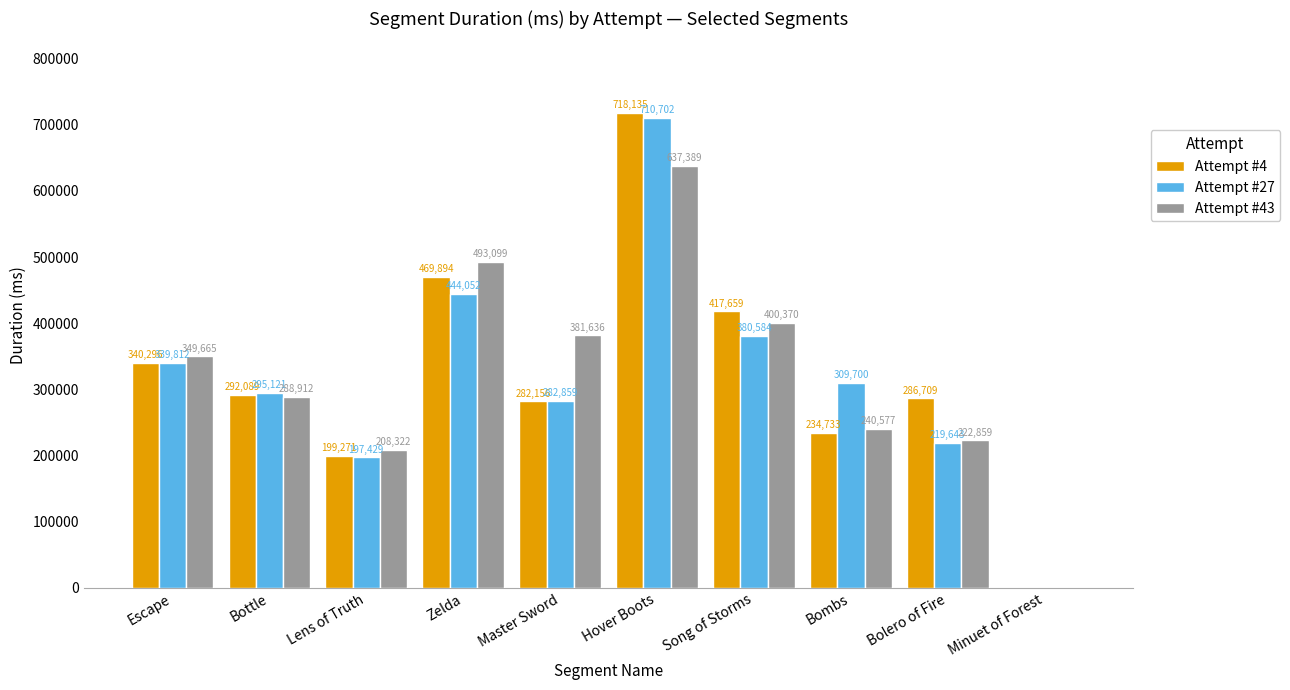

Between Zelda and Hover Boots, which series saw the biggest shift?

Attempt #27